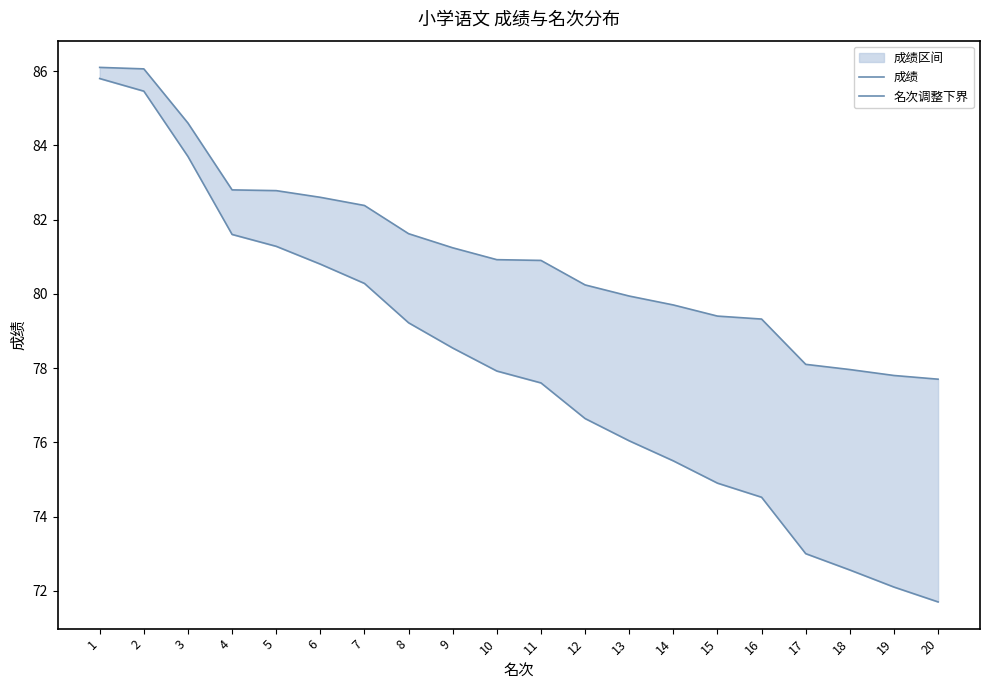

What is the average value of the 名次调整下界 series?

78.0